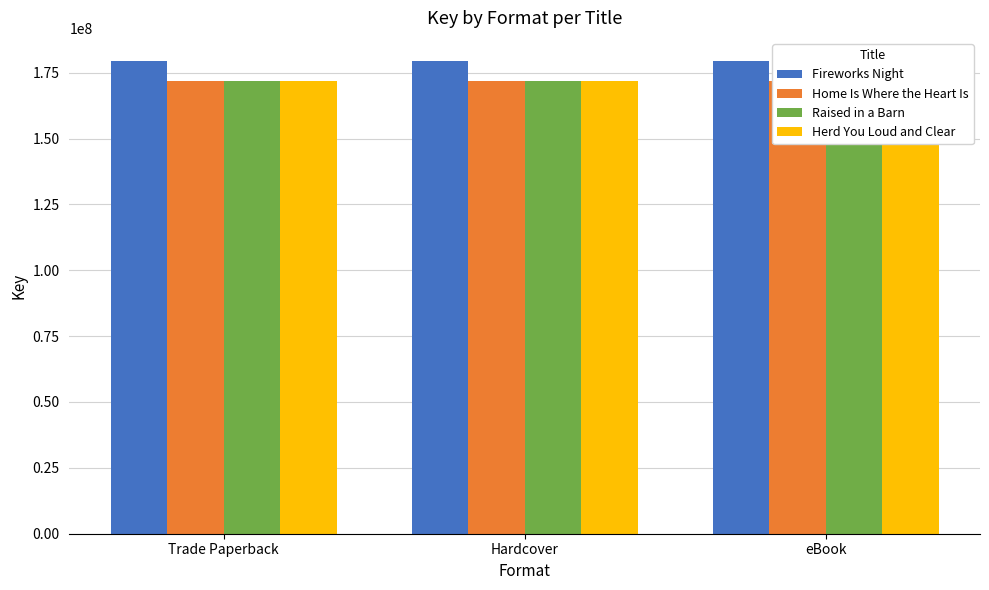

The Herd You Loud and Clear series shows 118369848 at eBook. True or false?

False